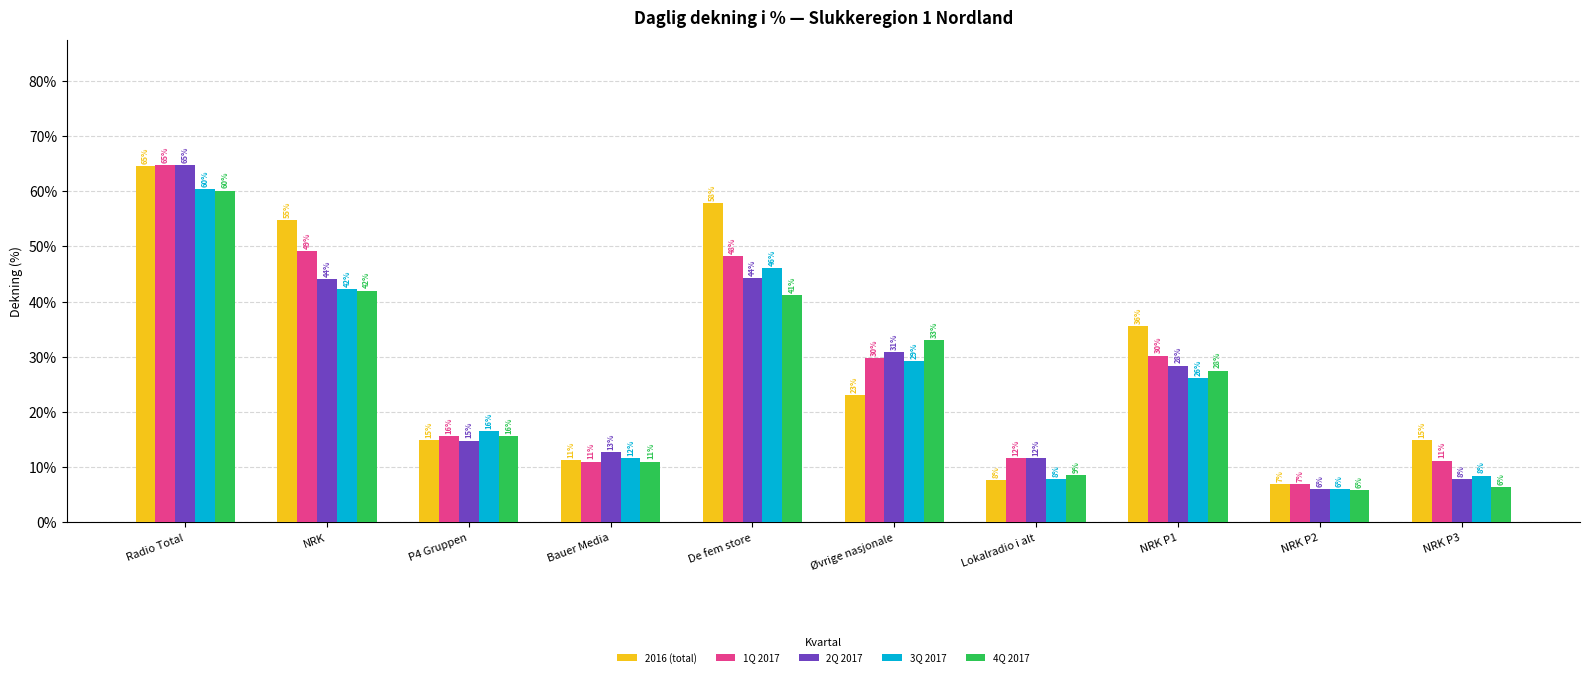

How many data points does each series have?

10